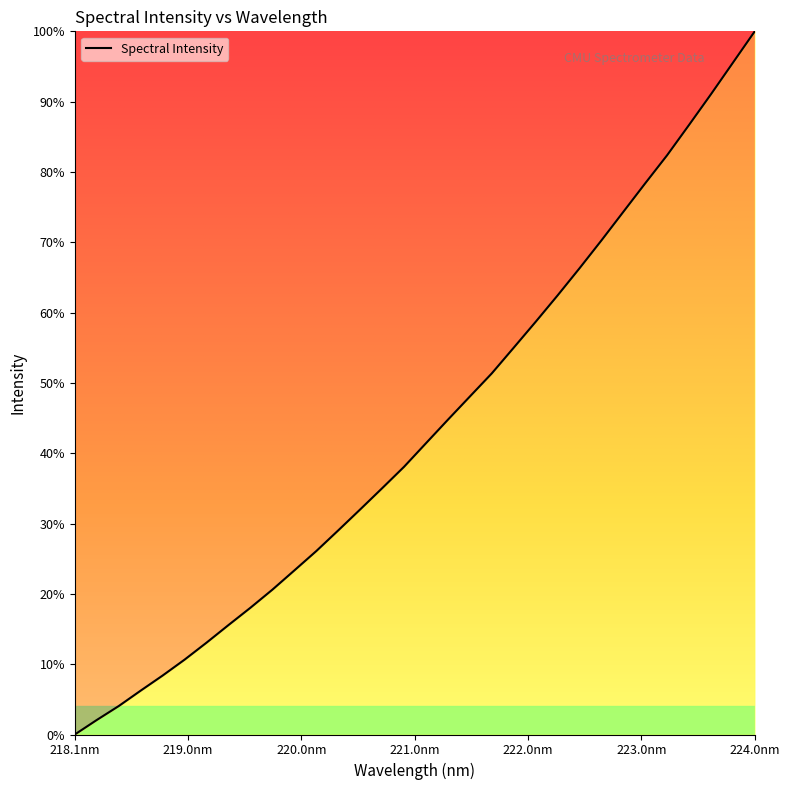

What is the difference between the maximum and minimum values?

100.0